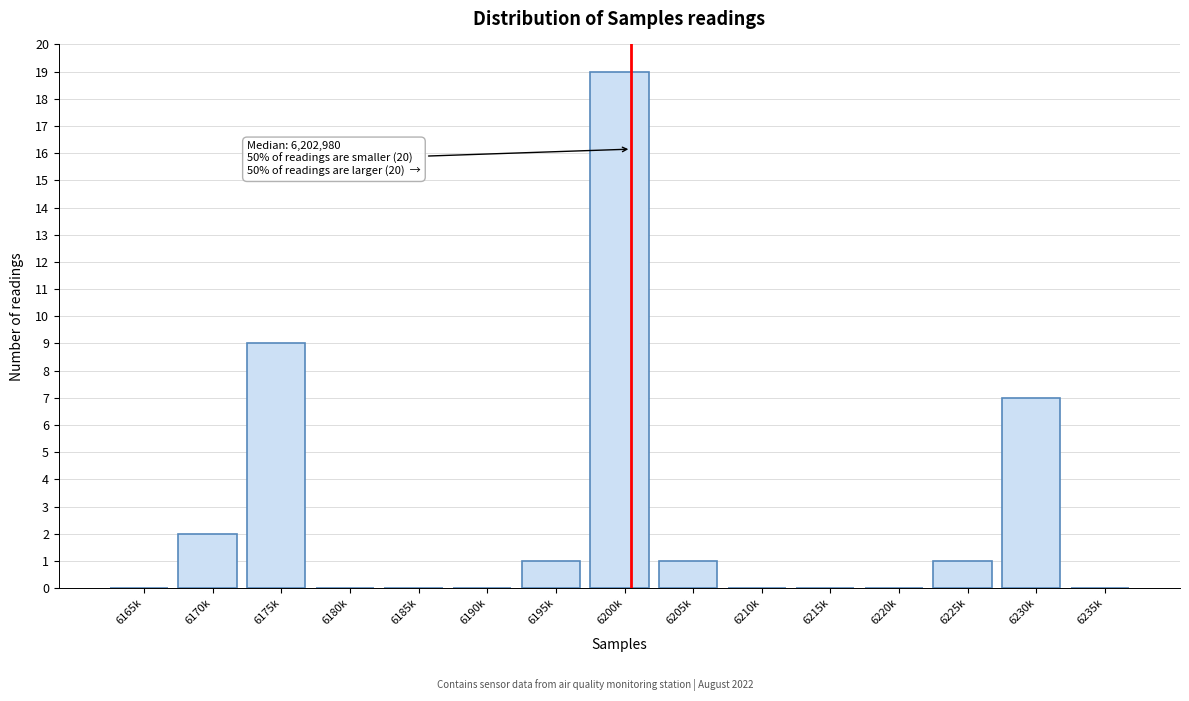

Reading left to right, what are all the values shown in this chart?

6165k=0	6170k=2	6175k=9	6180k=0	6185k=0	6190k=0	6195k=1	6200k=19	6205k=1	6210k=0	6215k=0	6220k=0	6225k=1	6230k=7	6235k=0